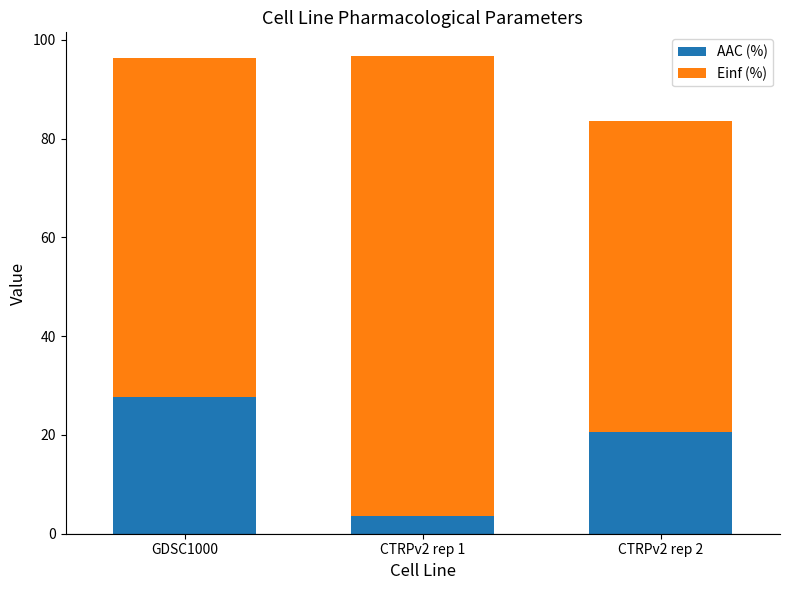

How many categories are shown in the chart?

3